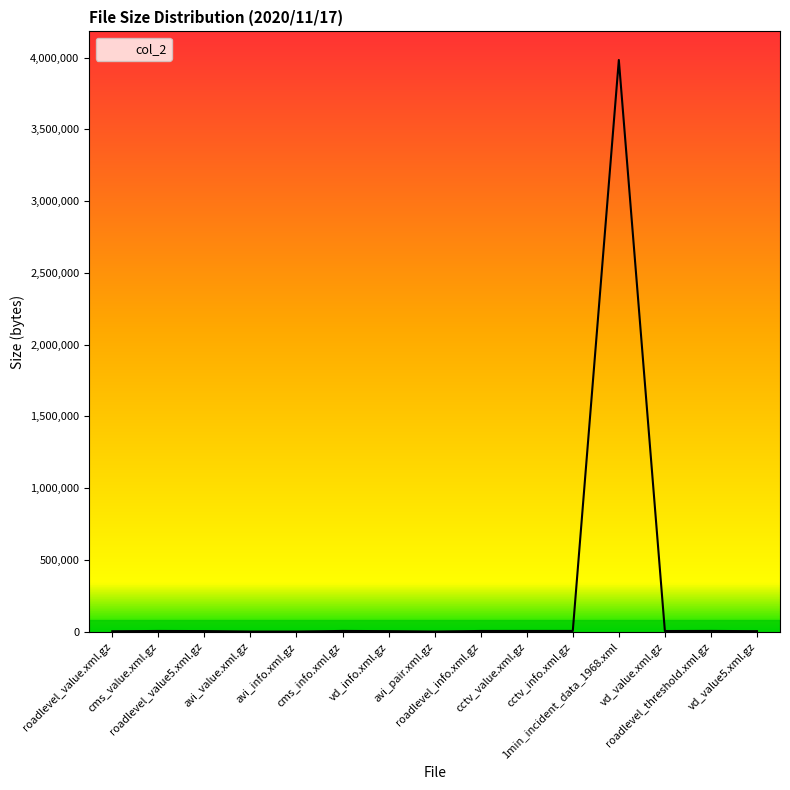

True or false: the data has more than 0 interior local peaks.

True